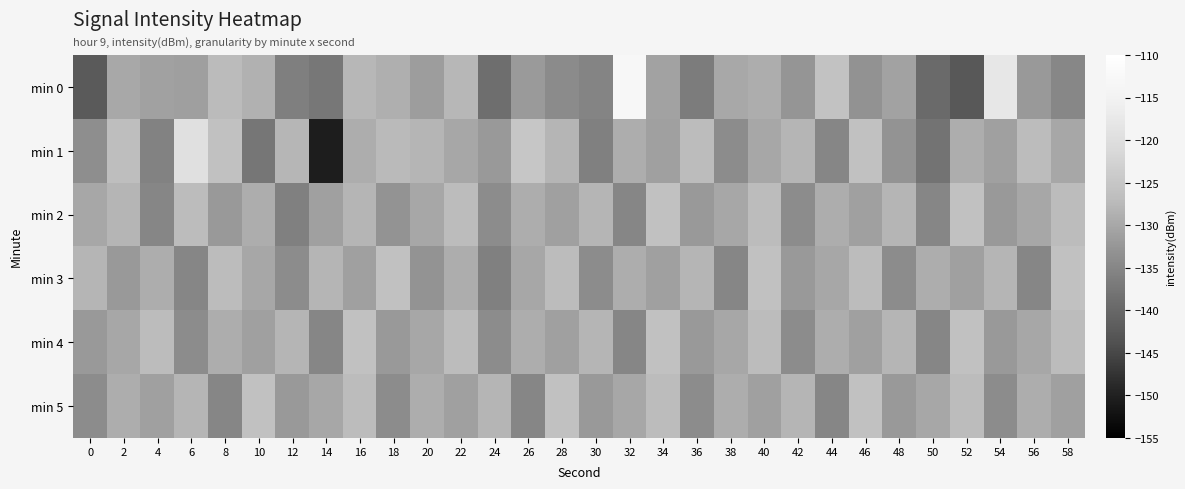

Reading left to right, what are all the values shown in this chart?

min 0: 0=-142.2	2=-129.7	4=-130.8	6=-131.2	8=-127.1	10=-128.5	12=-136.1	14=-137.3	16=-127.7	18=-128.9	20=-131.4	22=-127.7	24=-138.9	26=-131.9	28=-134.1	30=-135.2	32=-112.9	34=-130.6	36=-136.6	38=-129.7	40=-129.1	42=-132.6	44=-125.8	46=-133.1	48=-130.6	50=-139.6	52=-142.6	54=-117.7	56=-132.1	58=-134.8
min 1: 0=-133.6	2=-126.6	4=-135.5	6=-119.4	8=-126.2	10=-137.5	12=-127.9	14=-150.6	16=-129.0	18=-127.2	20=-128.0	22=-130.0	24=-132.0	26=-125.0	28=-128.0	30=-136.0	32=-129.0	34=-131.0	36=-127.0	38=-134.0	40=-130.0	42=-128.0	44=-135.0	46=-126.0	48=-133.0	50=-138.0	52=-129.0	54=-131.0	56=-127.0	58=-130.0
min 2: 0=-130.0	2=-128.0	4=-135.0	6=-127.0	8=-132.0	10=-129.0	12=-136.0	14=-131.0	16=-128.0	18=-133.0	20=-130.0	22=-127.0	24=-134.0	26=-129.0	28=-131.0	30=-128.0	32=-135.0	34=-126.0	36=-132.0	38=-130.0	40=-127.0	42=-134.0	44=-129.0	46=-131.0	48=-128.0	50=-135.0	52=-126.0	54=-132.0	56=-130.0	58=-127.0
min 3: 0=-128.0	2=-132.0	4=-129.0	6=-135.0	8=-127.0	10=-130.0	12=-134.0	14=-128.0	16=-131.0	18=-126.0	20=-133.0	22=-129.0	24=-136.0	26=-130.0	28=-127.0	30=-134.0	32=-129.0	34=-131.0	36=-128.0	38=-135.0	40=-126.0	42=-132.0	44=-130.0	46=-127.0	48=-134.0	50=-129.0	52=-131.0	54=-128.0	56=-135.0	58=-126.0
min 4: 0=-132.0	2=-130.0	4=-127.0	6=-134.0	8=-129.0	10=-131.0	12=-128.0	14=-135.0	16=-126.0	18=-132.0	20=-130.0	22=-127.0	24=-134.0	26=-129.0	28=-131.0	30=-128.0	32=-135.0	34=-126.0	36=-132.0	38=-130.0	40=-127.0	42=-134.0	44=-129.0	46=-131.0	48=-128.0	50=-135.0	52=-126.0	54=-132.0	56=-130.0	58=-127.0
min 5: 0=-134.0	2=-129.0	4=-131.0	6=-128.0	8=-135.0	10=-126.0	12=-132.0	14=-130.0	16=-127.0	18=-134.0	20=-129.0	22=-131.0	24=-128.0	26=-135.0	28=-126.0	30=-132.0	32=-130.0	34=-127.0	36=-134.0	38=-129.0	40=-131.0	42=-128.0	44=-135.0	46=-126.0	48=-132.0	50=-130.0	52=-127.0	54=-134.0	56=-129.0	58=-131.0